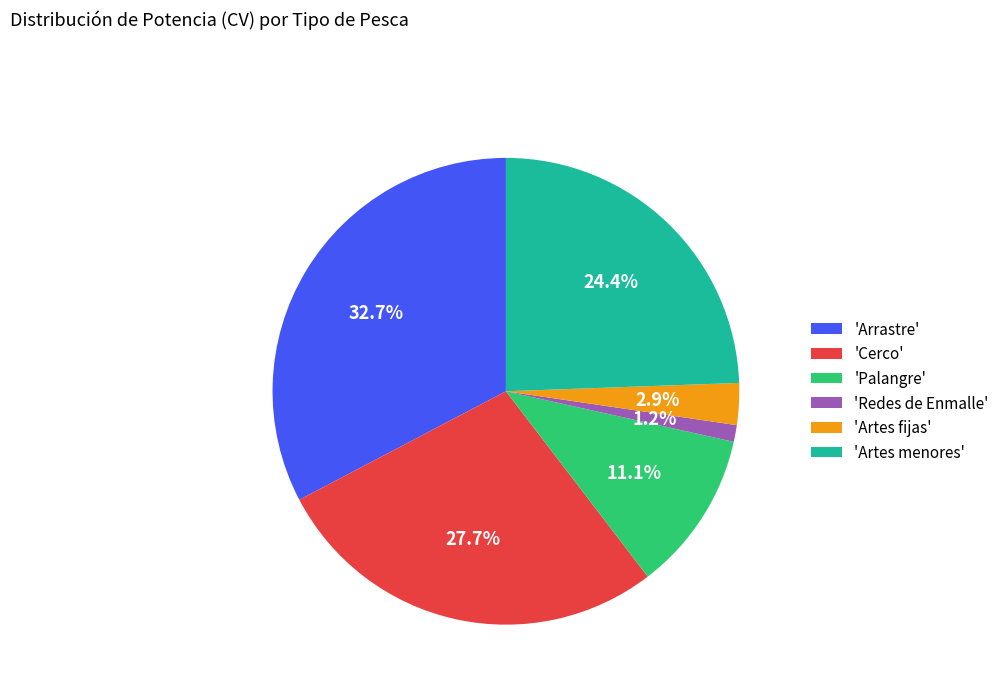

Does 'Artes menores' account for over 50% of the chart?

No